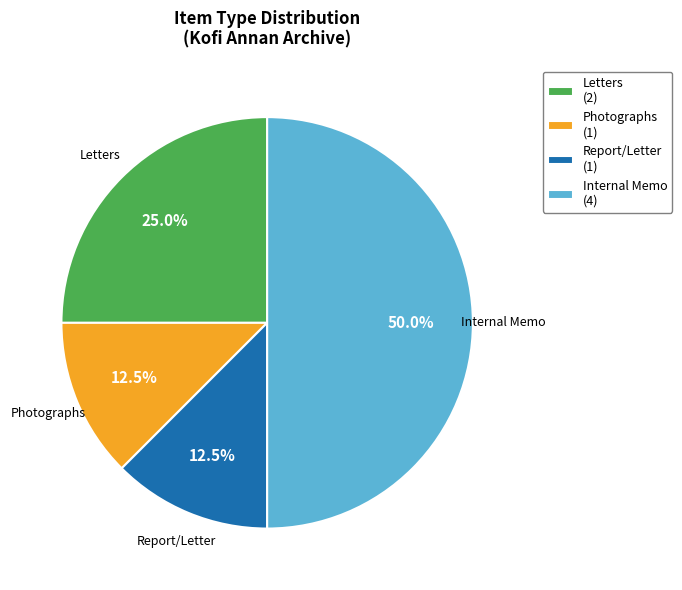

Combined, what portion of the pie is Internal Memo and Letters?

75.0%